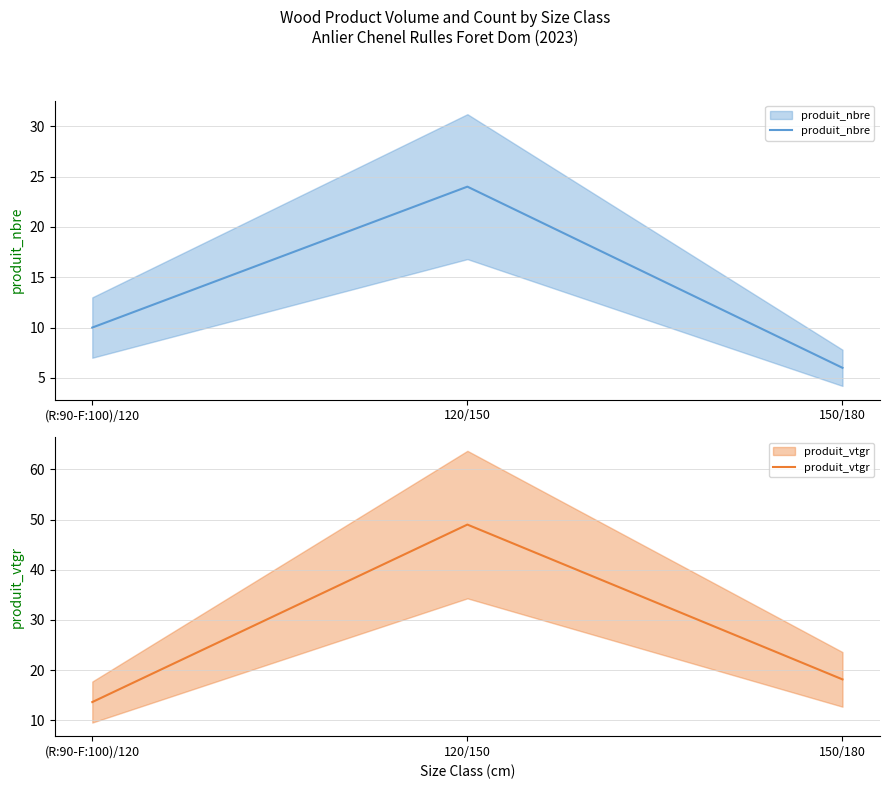

Which series has the largest total across all categories?

produit_vtgr